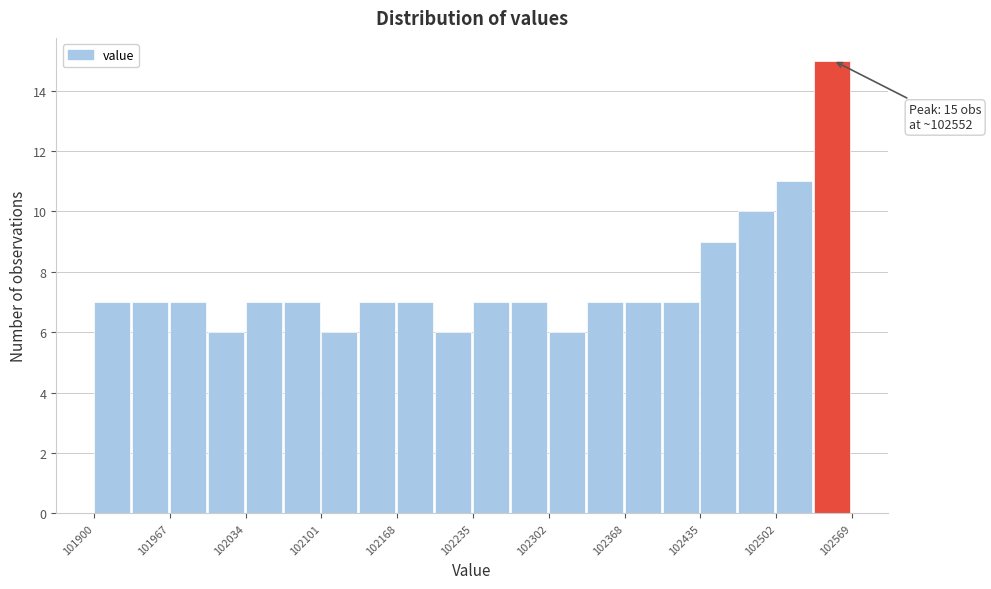

Around what value on the x-axis is the tallest bar? Give the approximate position of its centre, as read against the axis.

102550